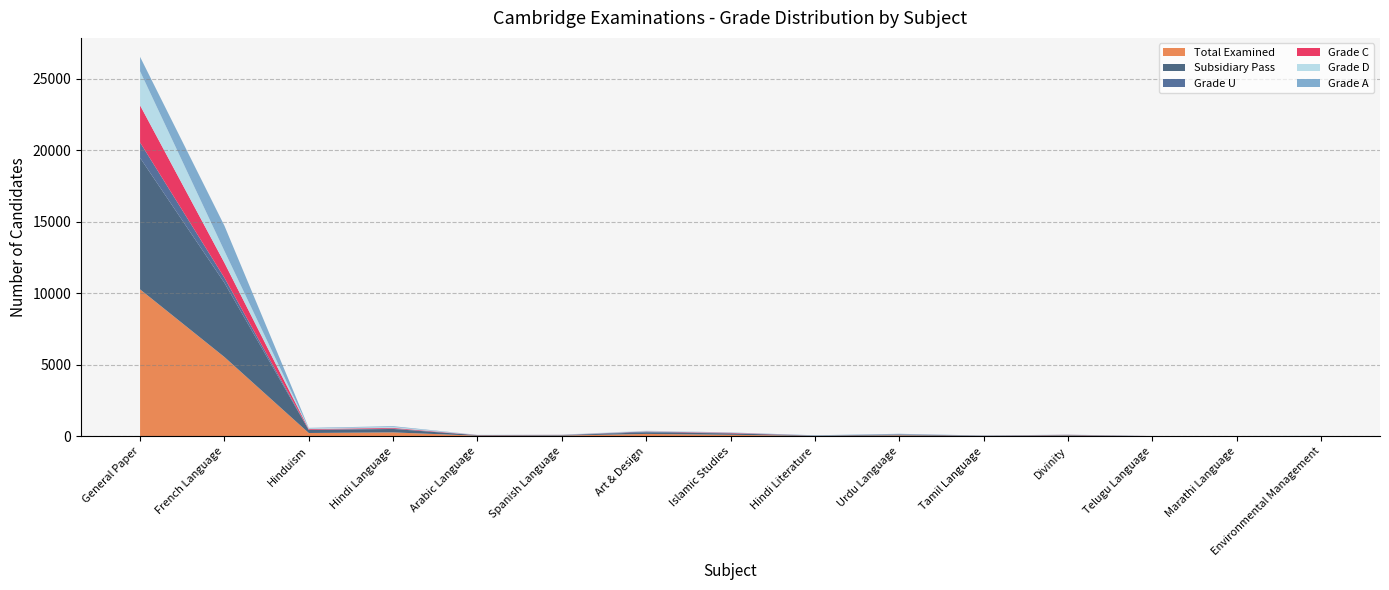

Reading left to right, list all the values displayed in this chart.

Total Examined: General Paper=10275	French Language=5543	Hinduism=229	Hindi Language=270	Arabic Language=39	Spanish Language=45	Art & Design=164	Islamic Studies=103	Hindi Literature=24	Urdu Language=63	Tamil Language=21	Divinity=48	Telugu Language=6	Marathi Language=6	Environmental Management=12
Subsidiary Pass: General Paper=9198	French Language=5190	Hinduism=207	Hindi Language=242	Arabic Language=36	Spanish Language=32	Art & Design=113	Islamic Studies=97	Hindi Literature=23	Urdu Language=63	Tamil Language=20	Divinity=32	Telugu Language=6	Marathi Language=6	Environmental Management=10
Grade U: General Paper=1077	French Language=353	Hinduism=22	Hindi Language=28	Arabic Language=3	Spanish Language=13	Art & Design=51	Islamic Studies=6	Hindi Literature=1	Urdu Language=0	Tamil Language=1	Divinity=16	Telugu Language=0	Marathi Language=0	Environmental Management=2
Grade C: General Paper=2594	French Language=1047	Hinduism=47	Hindi Language=49	Arabic Language=8	Spanish Language=7	Art & Design=15	Islamic Studies=32	Hindi Literature=0	Urdu Language=7	Tamil Language=2	Divinity=7	Telugu Language=2	Marathi Language=0	Environmental Management=0
Grade D: General Paper=2384	French Language=828	Hinduism=51	Hindi Language=66	Arabic Language=11	Spanish Language=14	Art & Design=41	Islamic Studies=7	Hindi Literature=0	Urdu Language=4	Tamil Language=0	Divinity=6	Telugu Language=0	Marathi Language=1	Environmental Management=8
Grade A: General Paper=1008	French Language=1764	Hinduism=31	Hindi Language=49	Arabic Language=4	Spanish Language=3	Art & Design=2	Islamic Studies=23	Hindi Literature=22	Urdu Language=37	Tamil Language=8	Divinity=7	Telugu Language=2	Marathi Language=5	Environmental Management=0